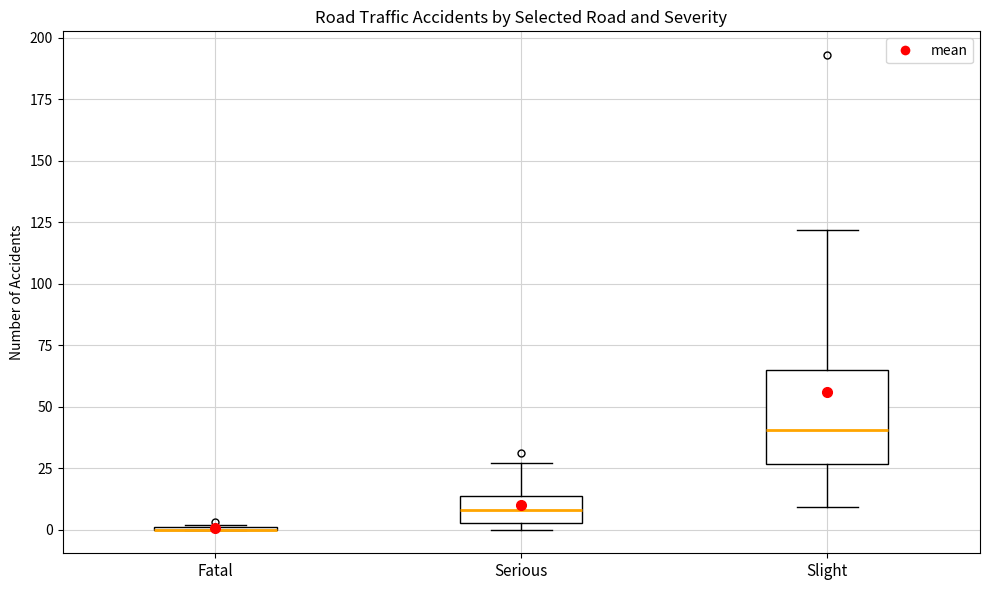

Which box is the tallest, from its lower edge to its upper edge?

Slight